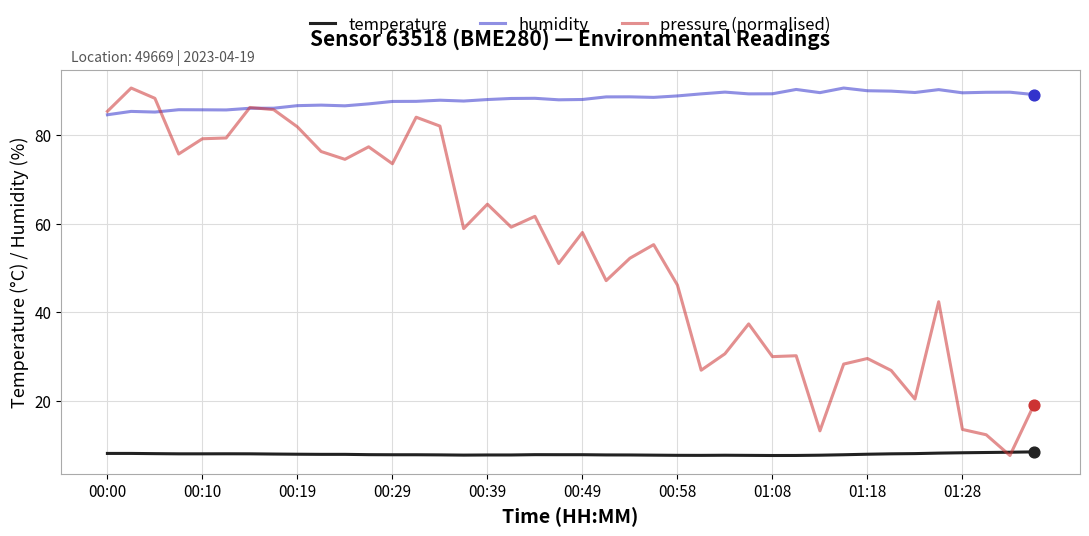

Which series has the largest total across all categories?

humidity